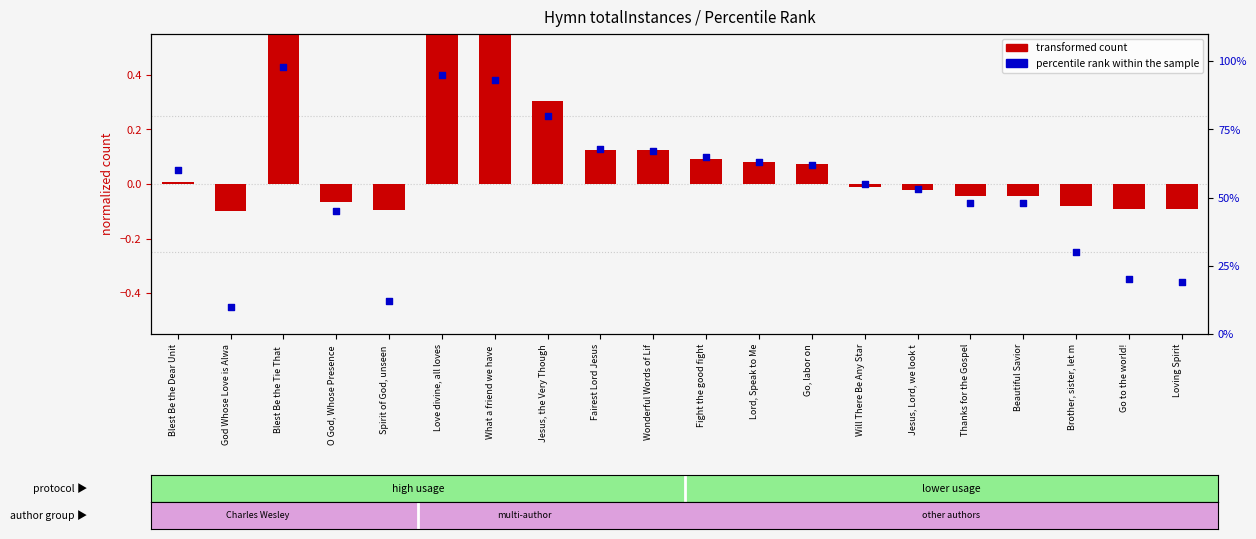

Which series has the largest total across all categories?

percentile rank within the sample